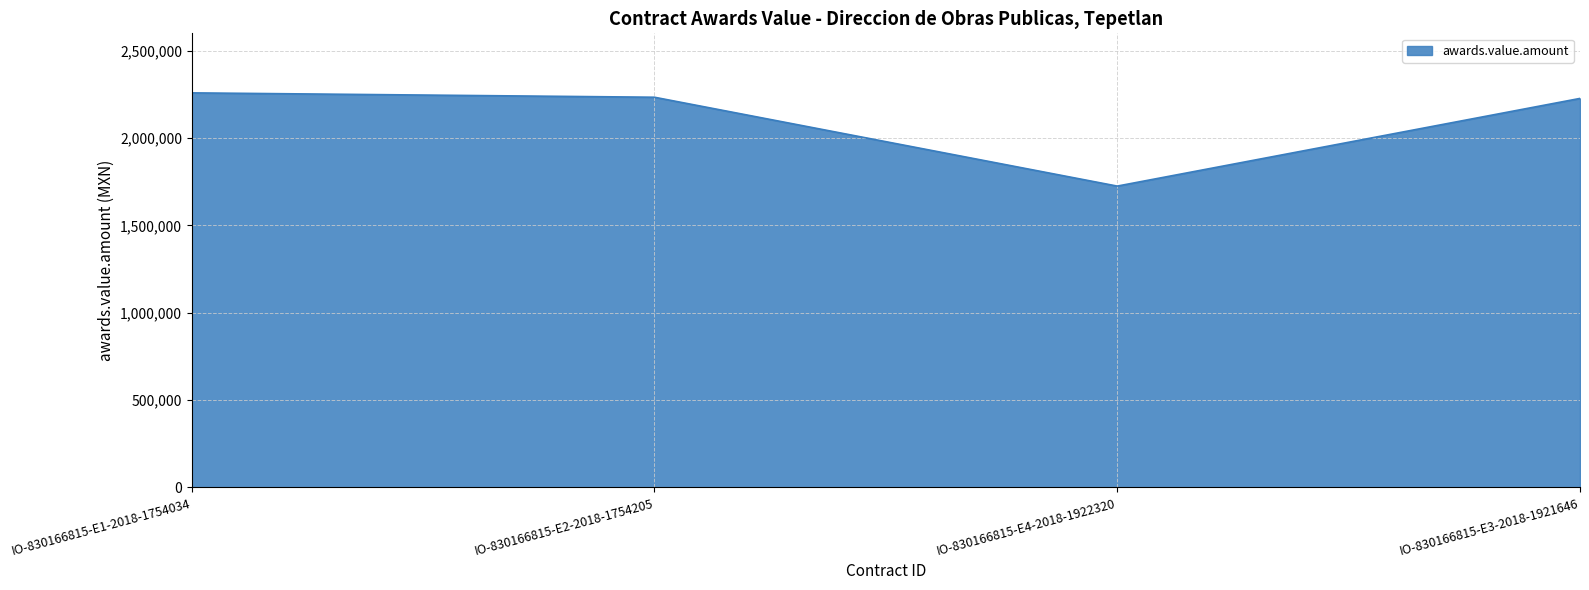

What is the difference between the maximum and minimum values?

533896.2